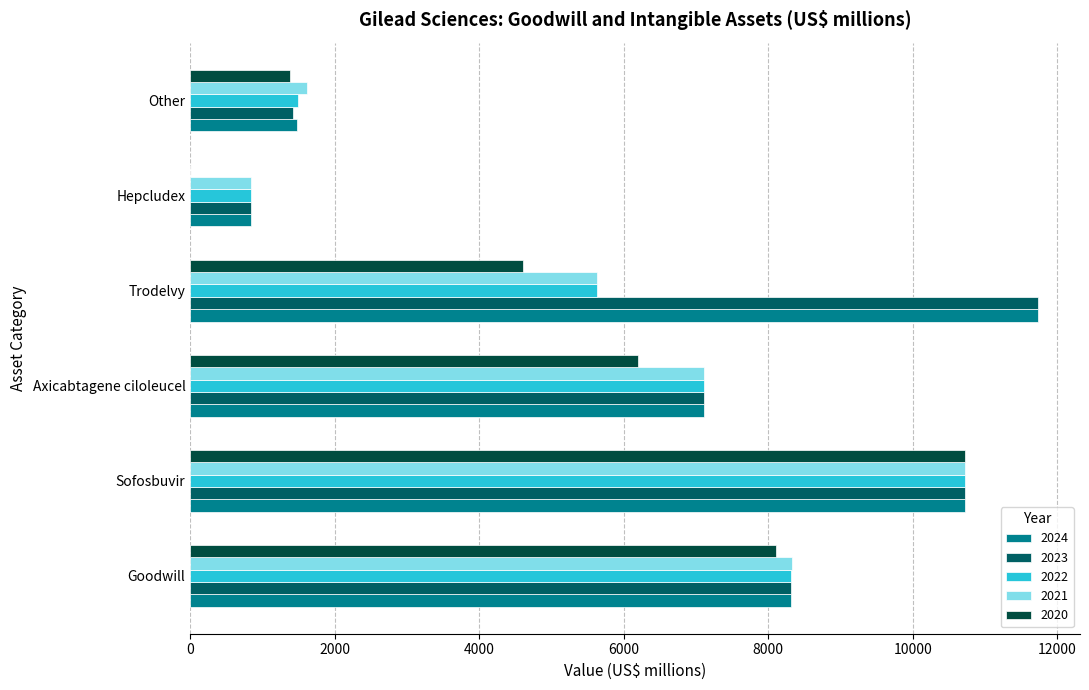

At which label does 2021 reach its peak?

Sofosbuvir